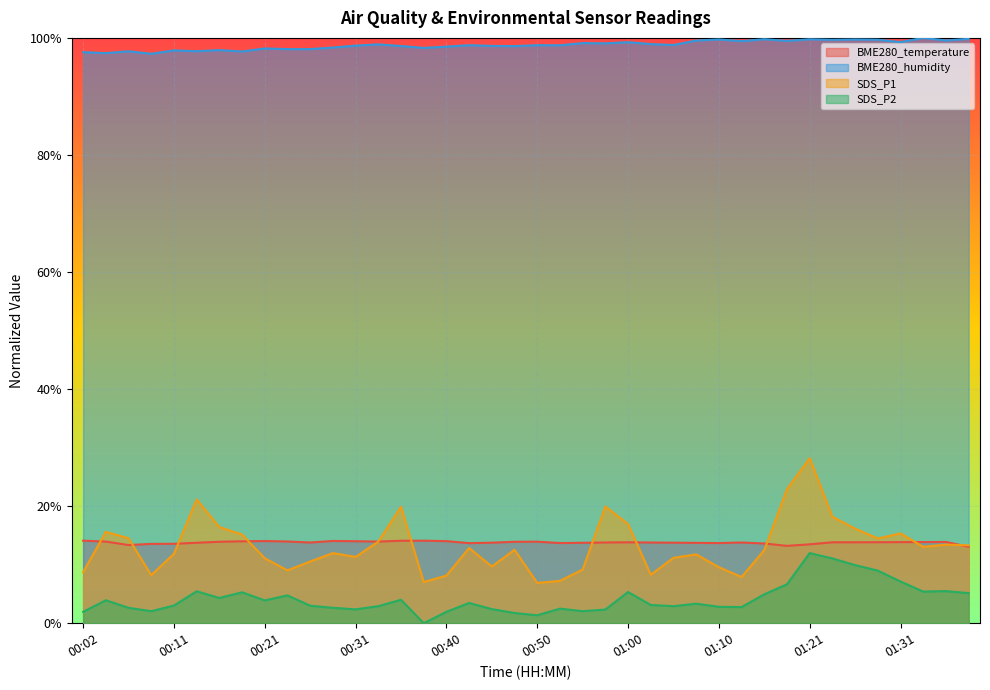

At which category does SDS_P1 reach its first local valley?

00:09